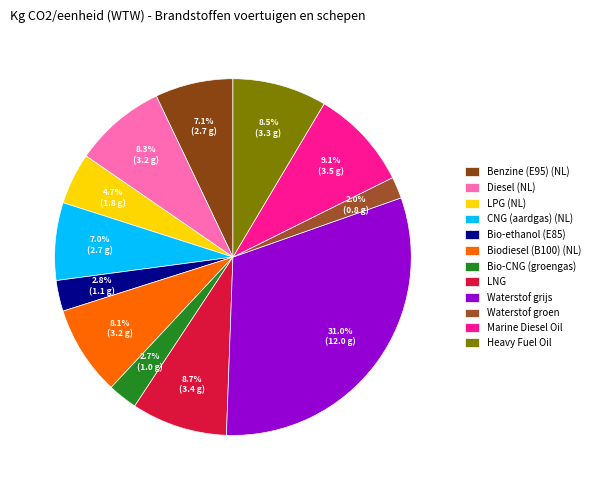

Combined, do Waterstof grijs and Heavy Fuel Oil account for over 50%?

No